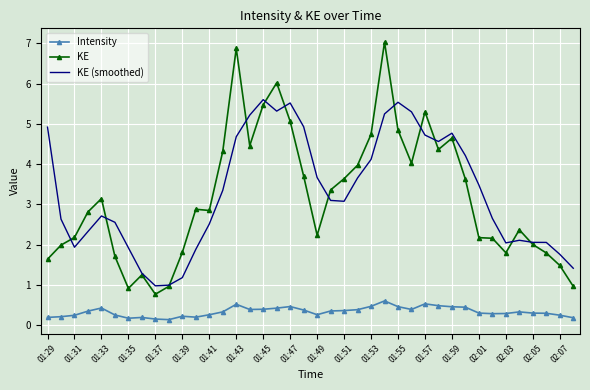

What is the greatest value displayed?

7.0